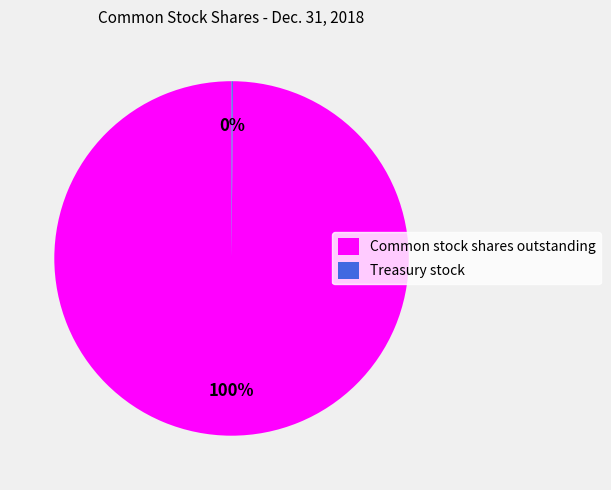

Is there a majority slice in this chart?

Yes